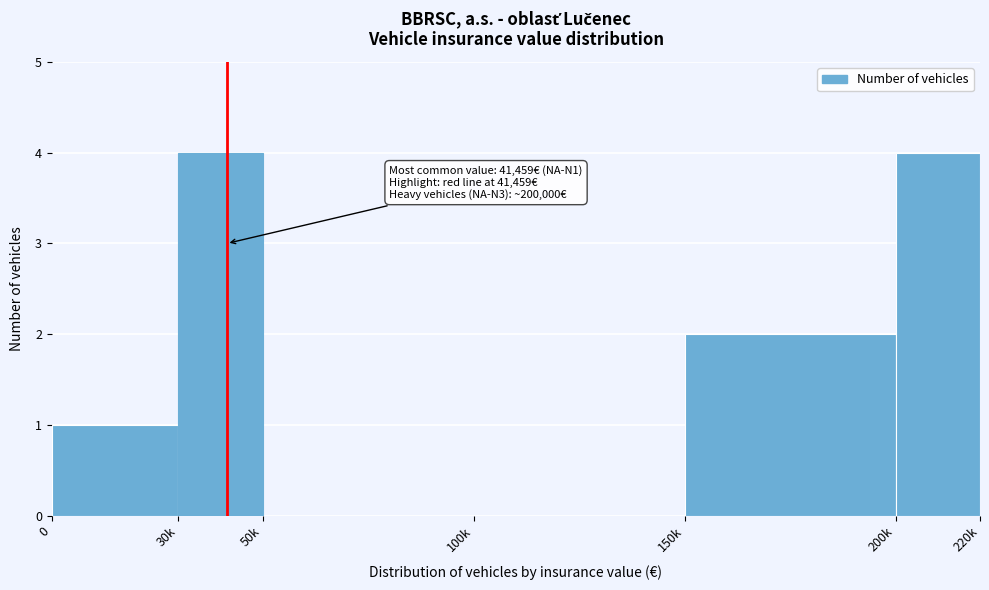

Reading left to right, extract all data points from this chart.

0=1	30k=4	50k=0	100k=0	150k=2	200k=4